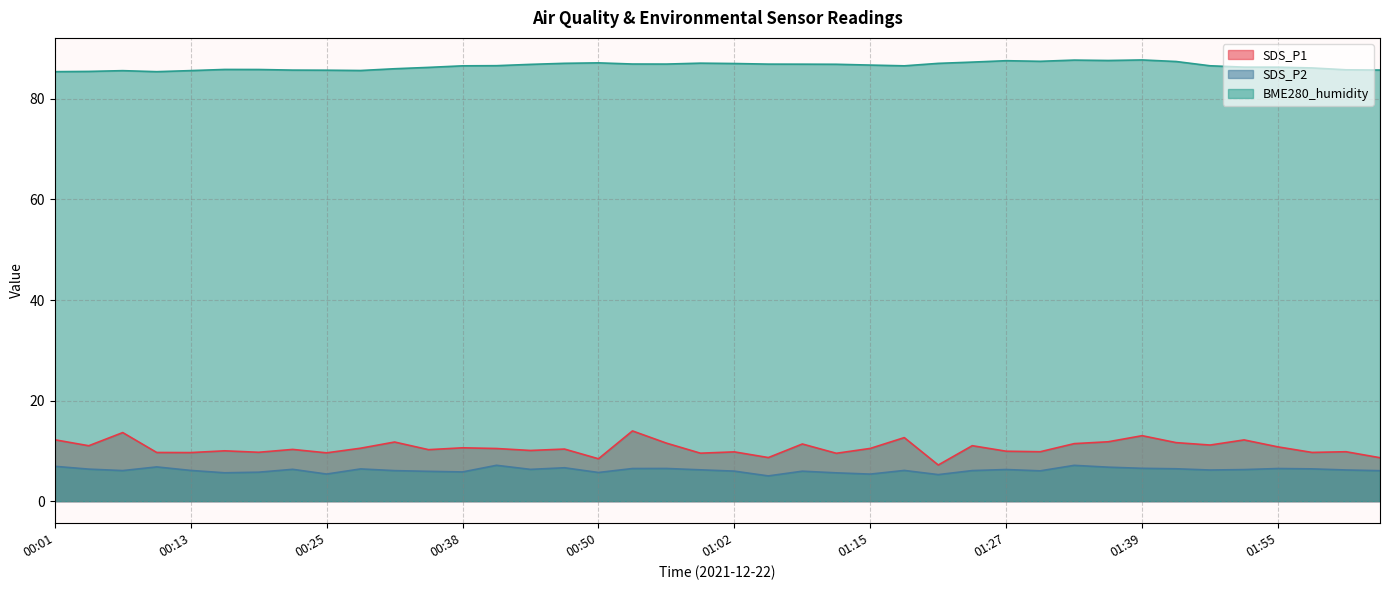

What is the lowest value of the BME280_humidity series?

85.4